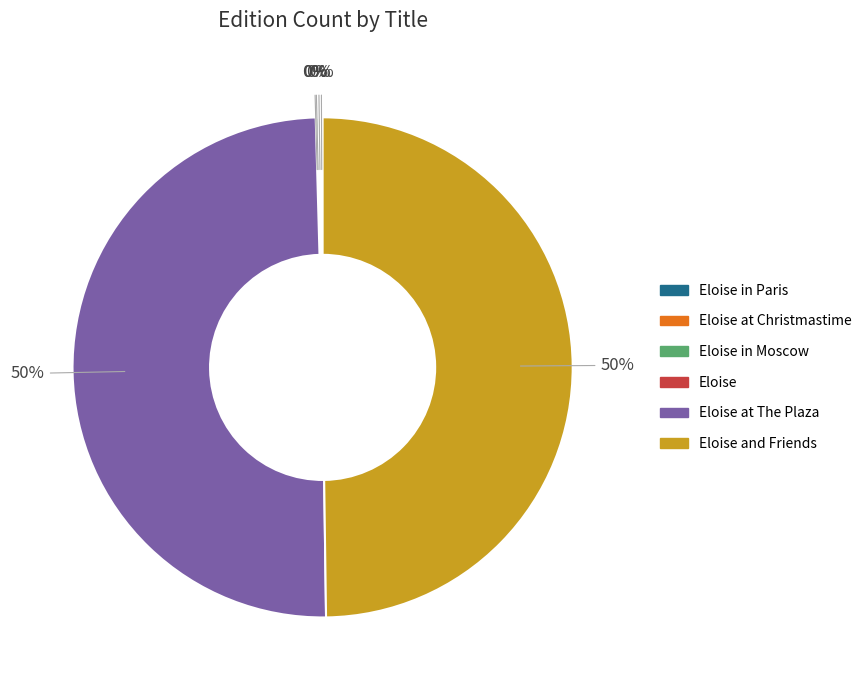

To the nearest percent, what is the average slice percentage?

17%